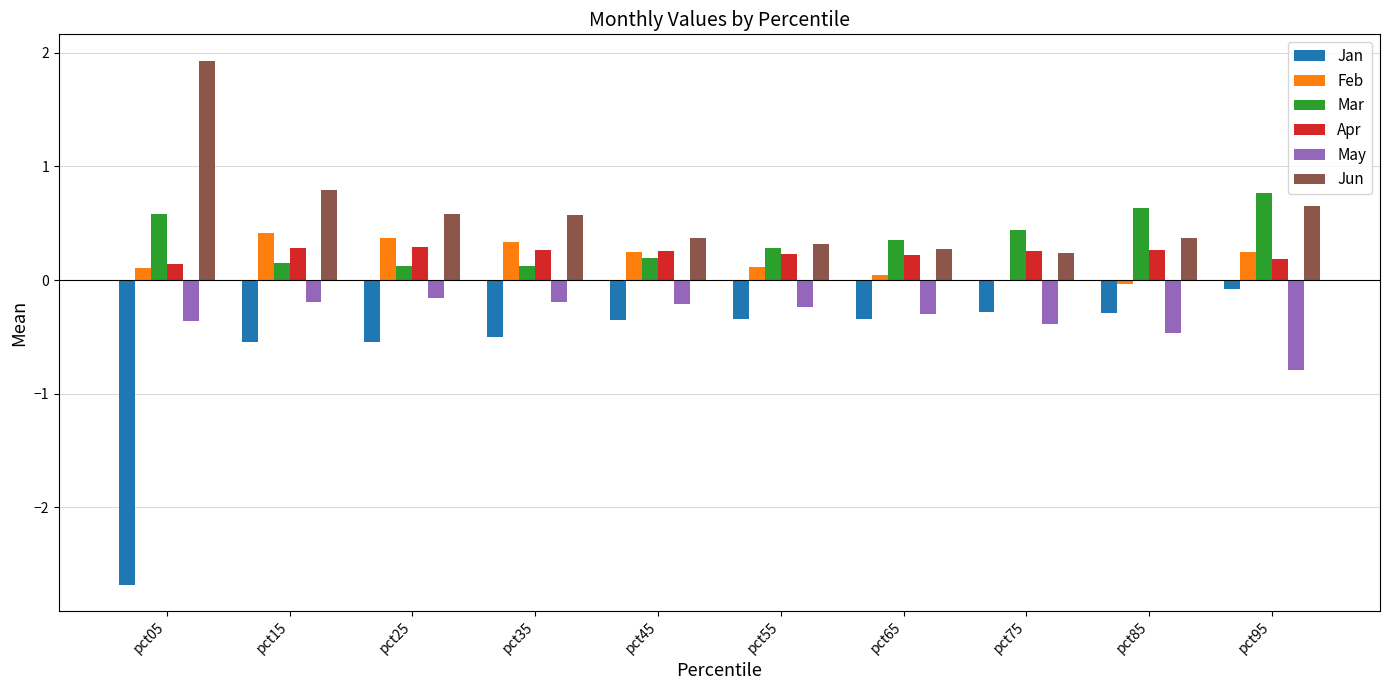

Read the Apr value at pct35.

0.3